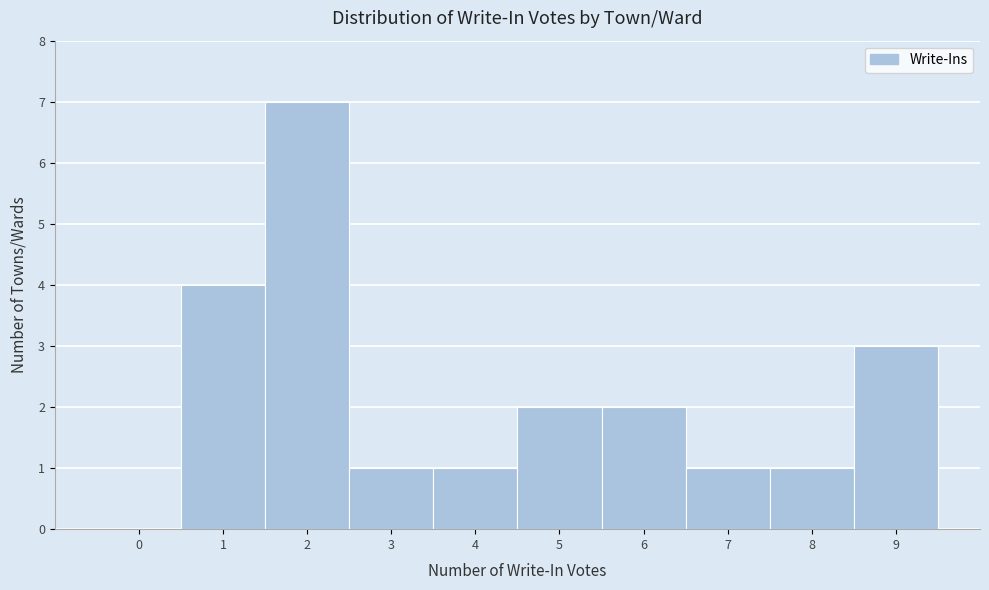

Reading right to left, list all the values displayed in this chart.

9=3	8=1	7=1	6=2	5=2	4=1	3=1	2=7	1=4	0=0